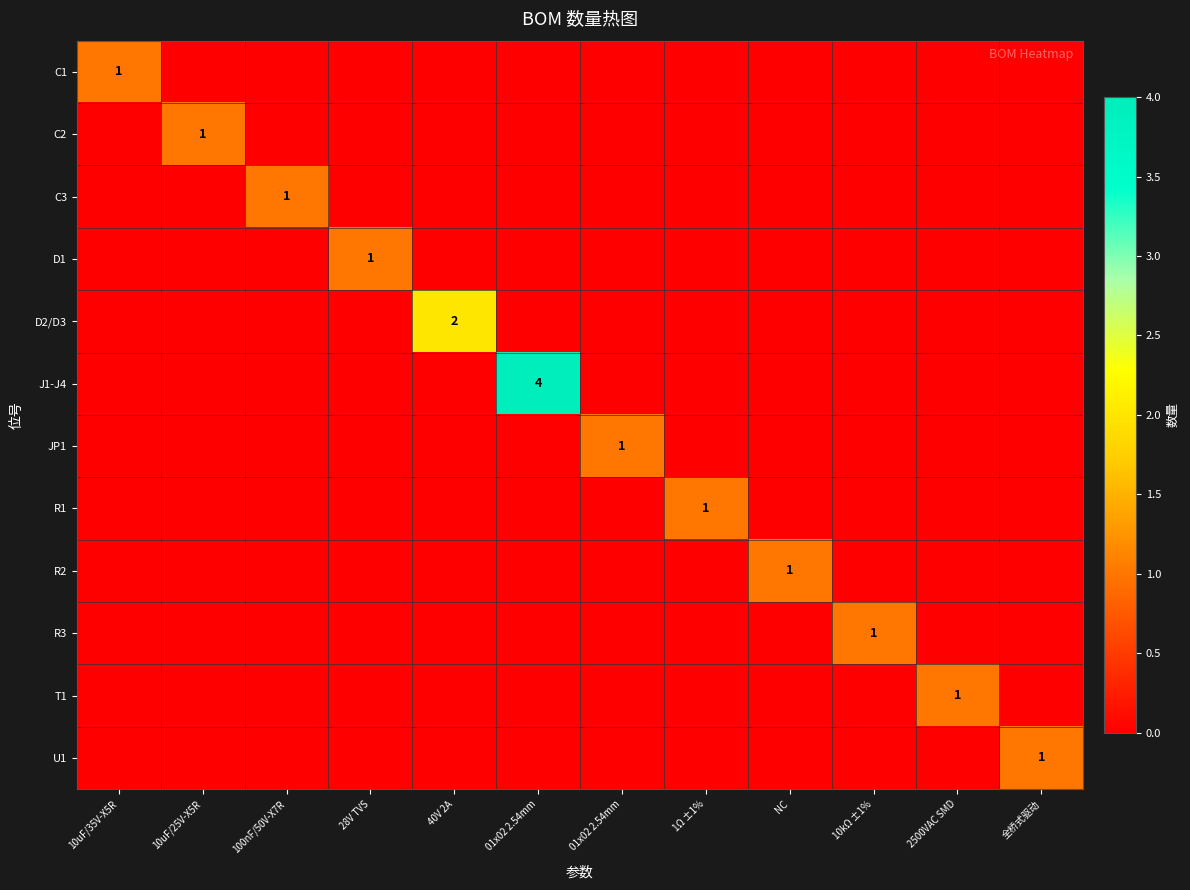

Where is C2 nearest to the value 0?

10uF/35V-X5R